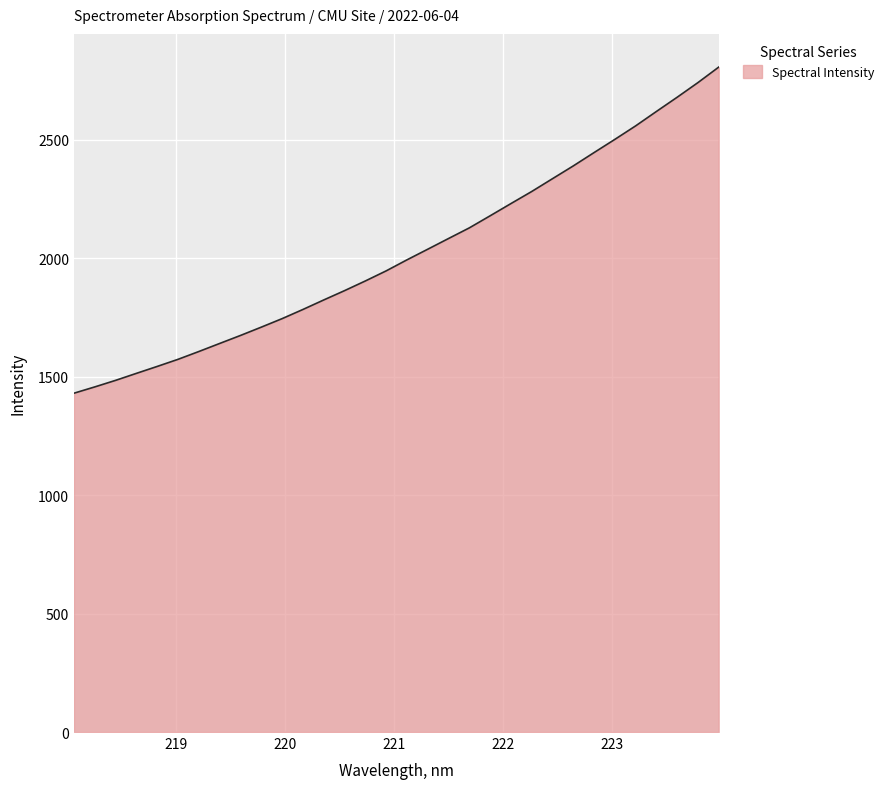

What is the difference between the maximum and minimum values?

1375.7